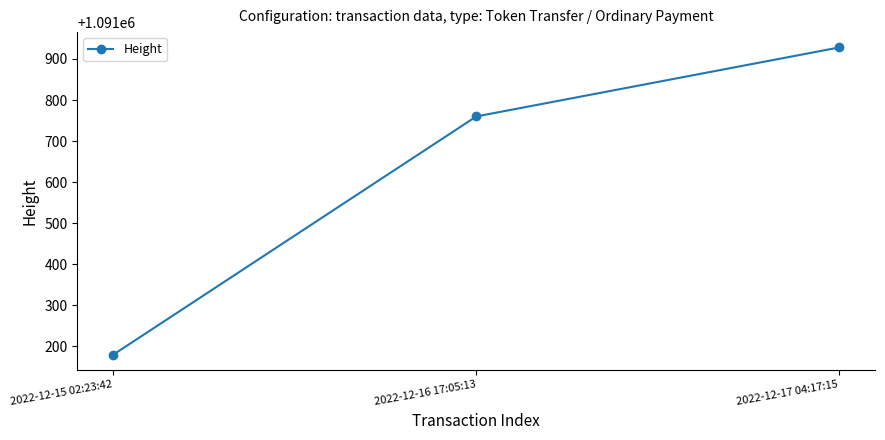

Reading left to right, list all the values displayed in this chart.

1091180	1091760	1091928